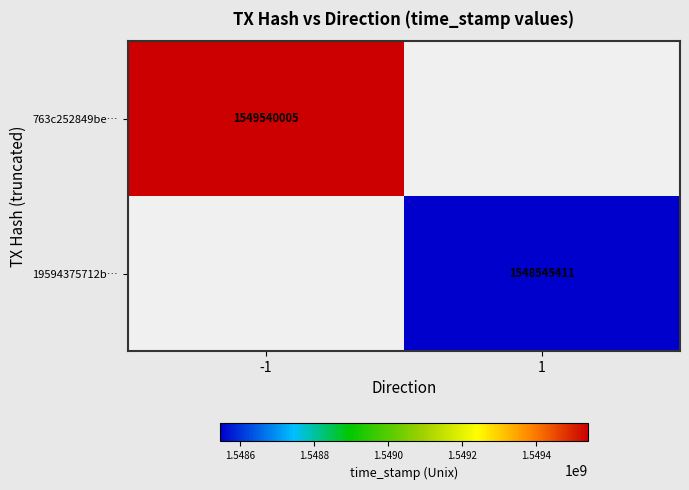

The 763c252849be… series shows 2434198776 at -1. True or false?

False